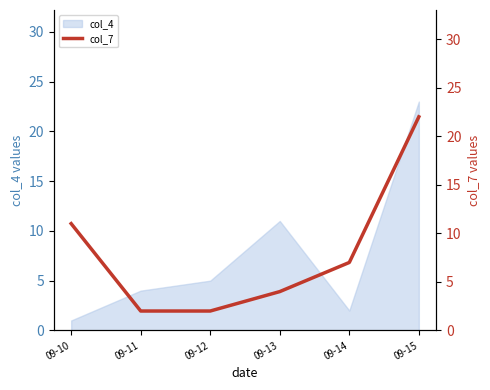

Rank the categories by col_4 value from highest to lowest.

09-15, 09-13, 09-12, 09-11, 09-14, 09-10